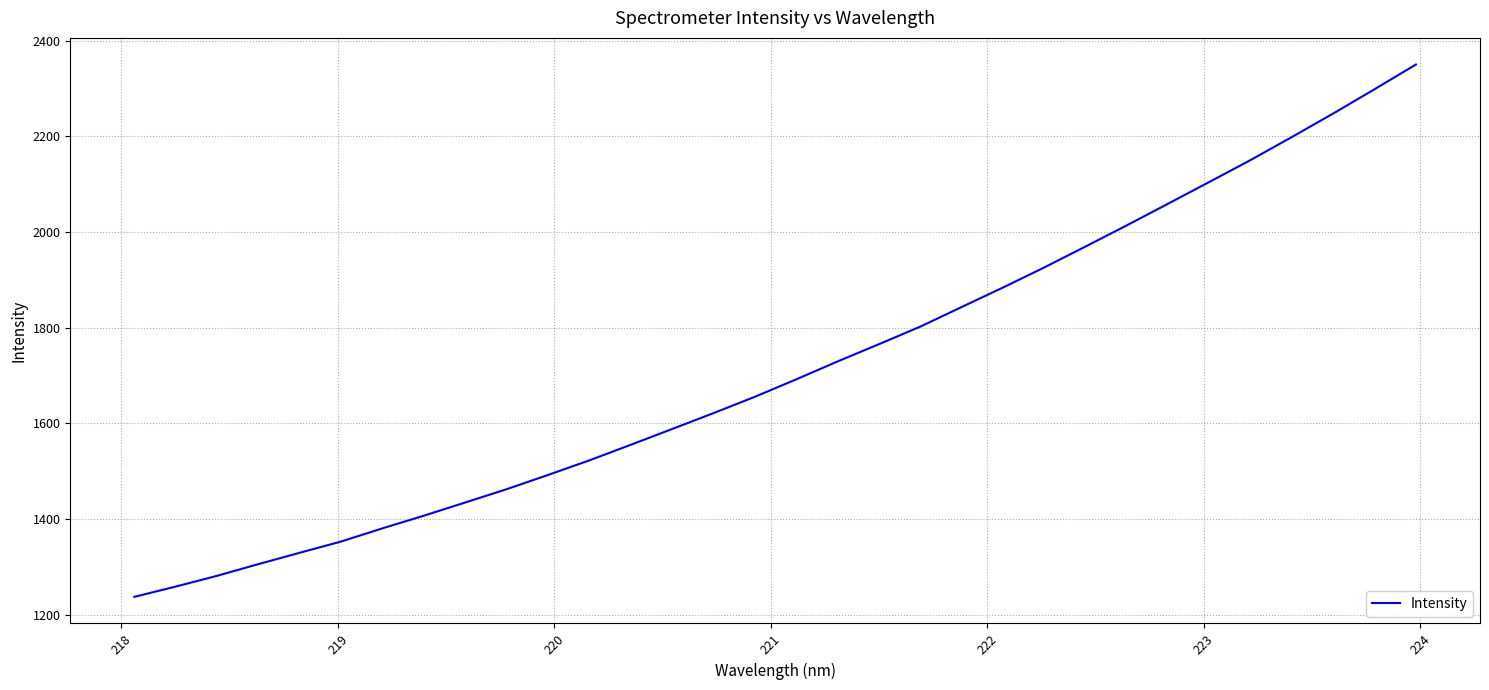

What is the average value?

1716.1